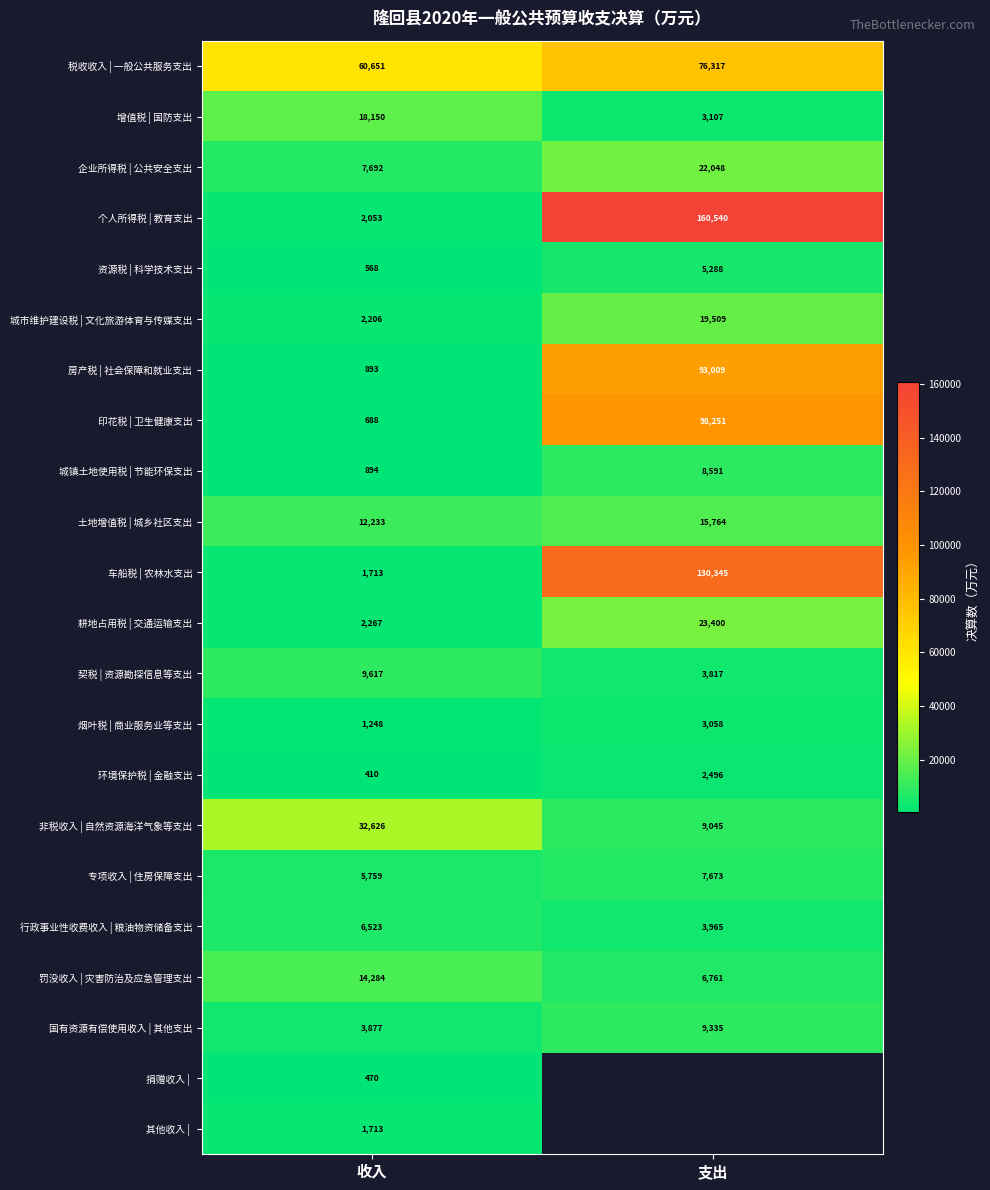

Rank the categories by 土地增值税 | 城乡社区支出 value from lowest to highest.

收入, 支出